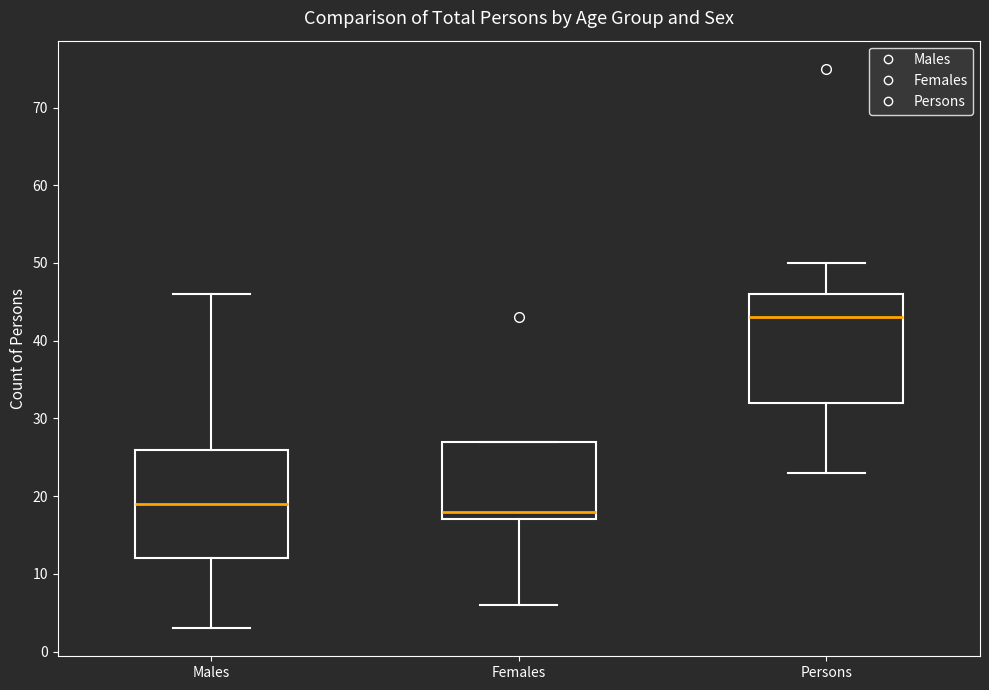

Where does the median line of the box for Males sit on the y-axis? The values are not printed on the chart, so give them approximately, as read against the axis.

19